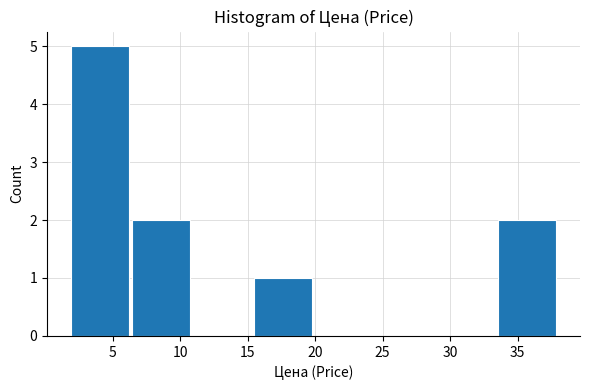

Reading left to right, transcribe this chart: for each bar, give the range it covers on the x-axis and its height. Neither the bar edges nor the heights are printed on the chart, so give them approximately, as read against the axes.

2.0 to 6.5: 5
6.5 to 11.0: 2
11.0 to 15.5: 0
15.5 to 20.0: 1
20.0 to 24.5: 0
24.5 to 29.0: 0
29.0 to 33.5: 0
33.5 to 38.0: 2